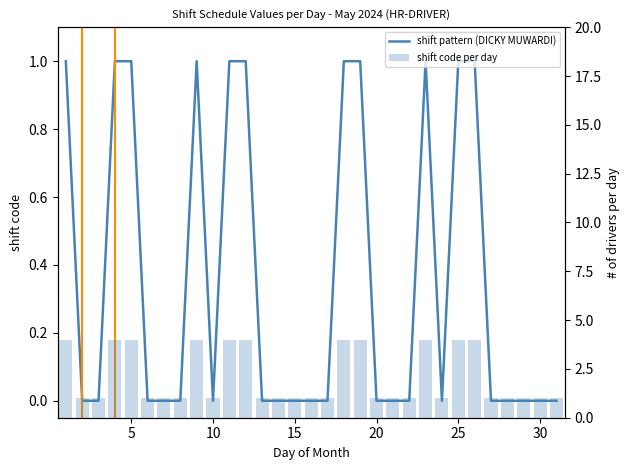

Which series changed the most between 15 and 8?

shift pattern (DICKY MUWARDI)